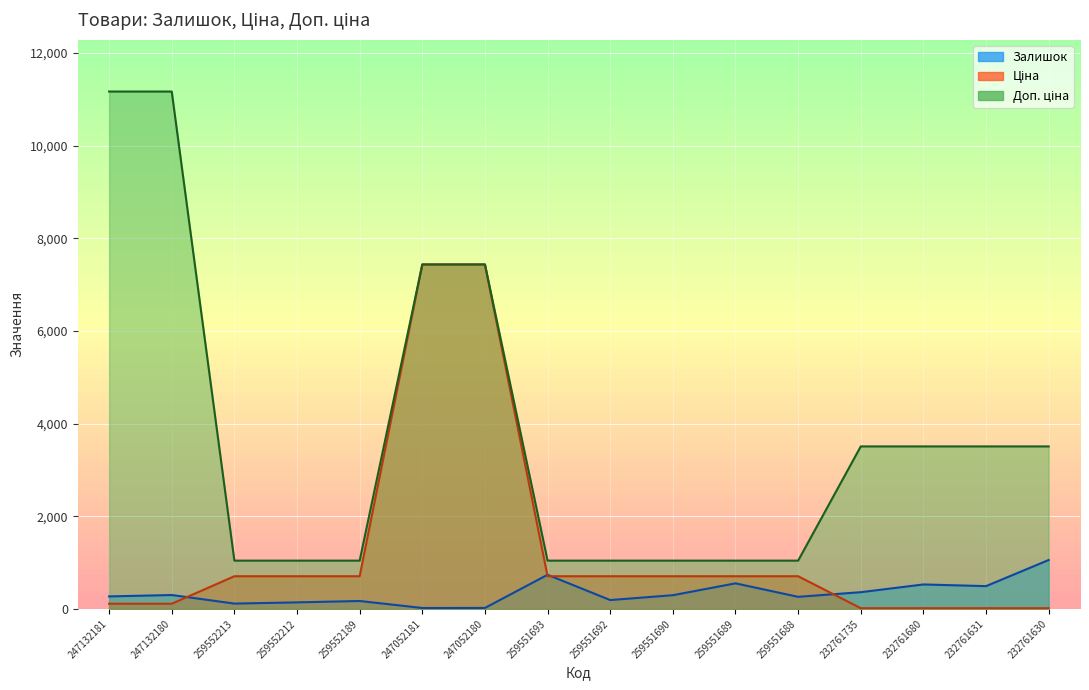

At which label does Доп. ціна reach its minimum?

259552213